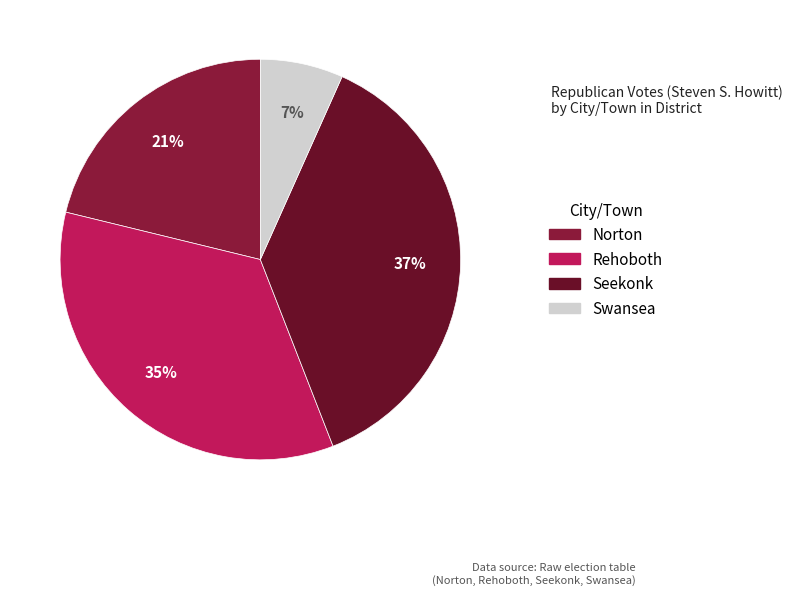

How many segments does this pie chart have?

4